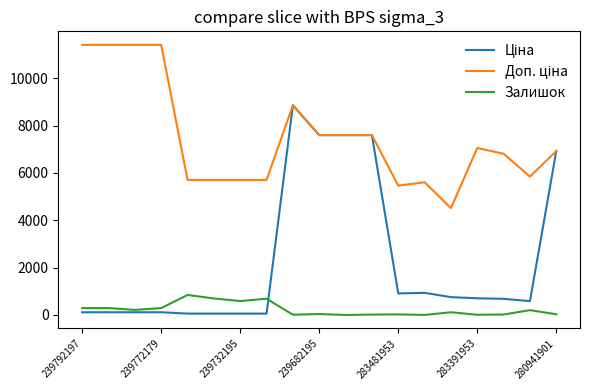

What is the maximum value shown in the chart?

11410.0